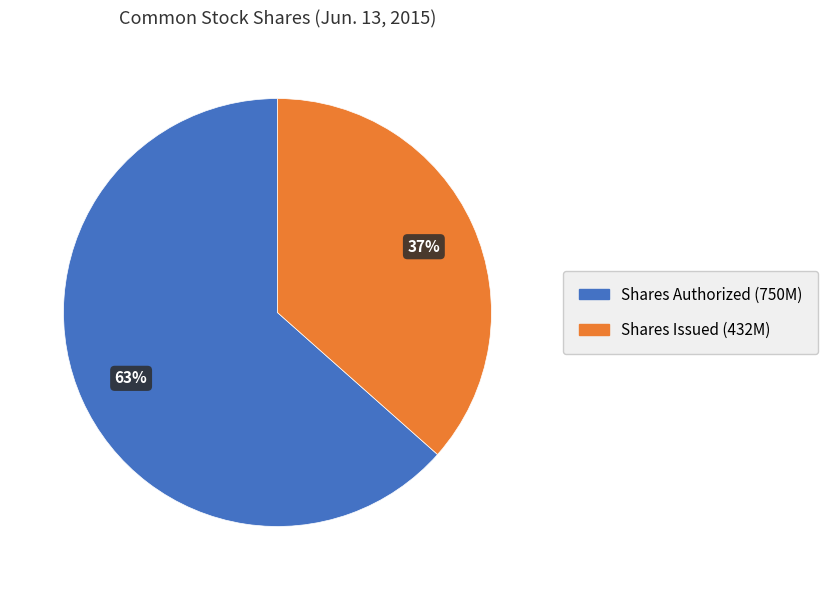

Is it true that Shares Authorized (750M) is 63% of the pie?

True